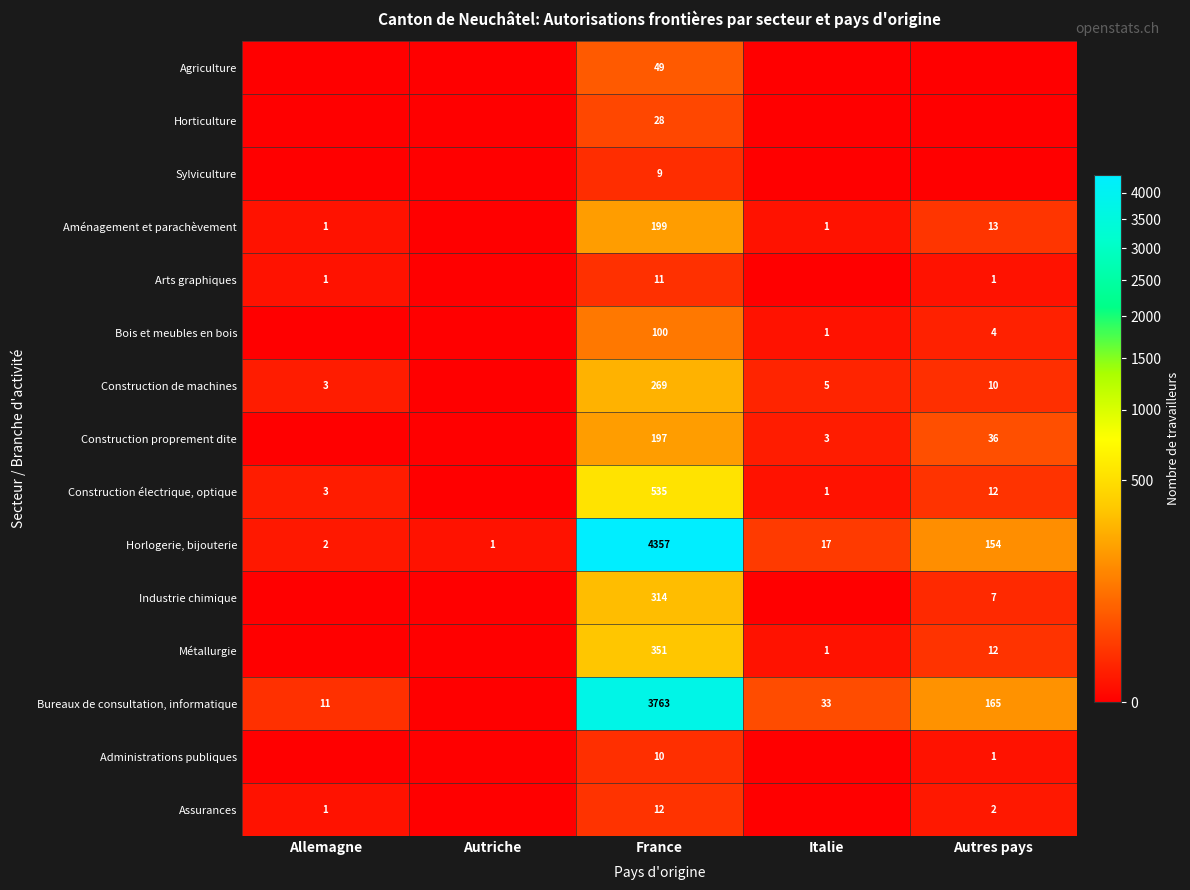

The value of Industrie chimique at Autres pays is 9. True or false?

False